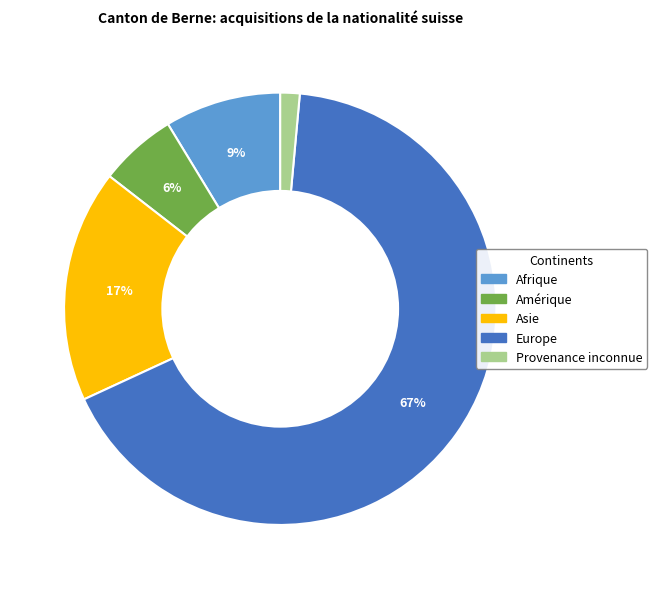

Does any single category account for the majority?

Yes